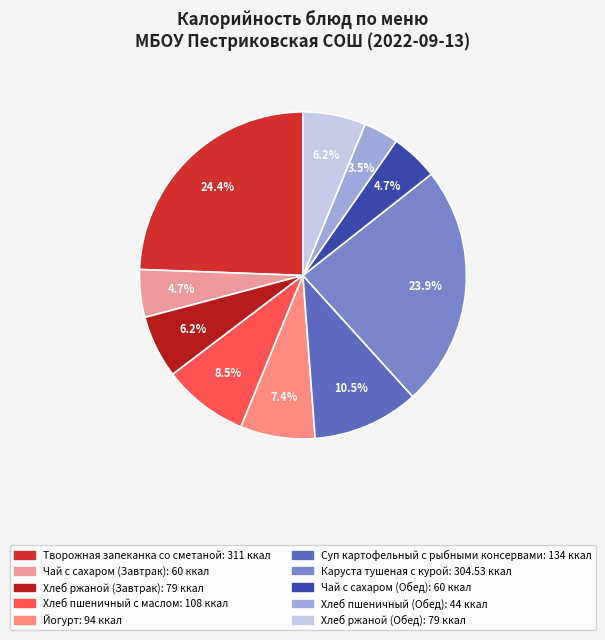

Is it true that Хлеб ржаной (Завтрак) is 13% of the pie?

False